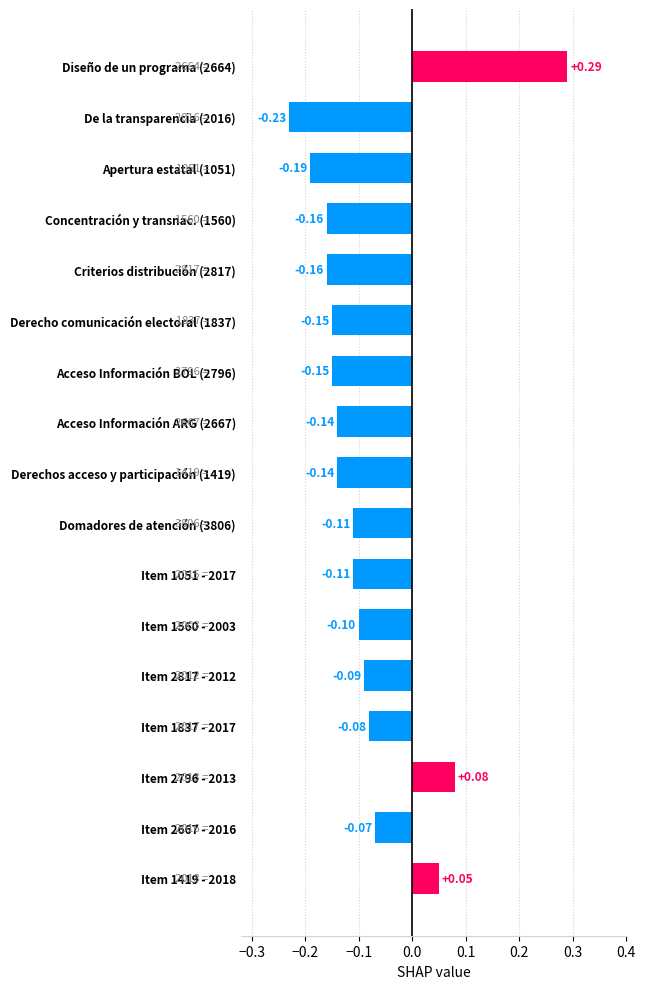

What is the sum of all values?

-1.5